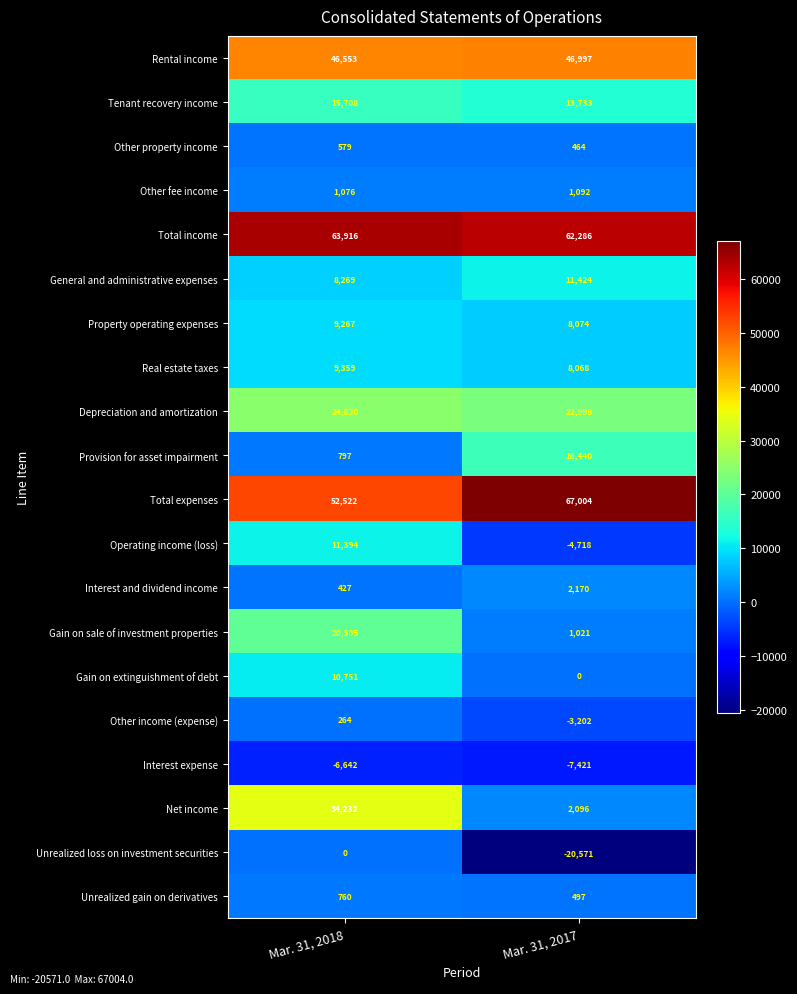

The Gain on sale of investment properties series shows 20305 at Mar. 31, 2018. True or false?

True